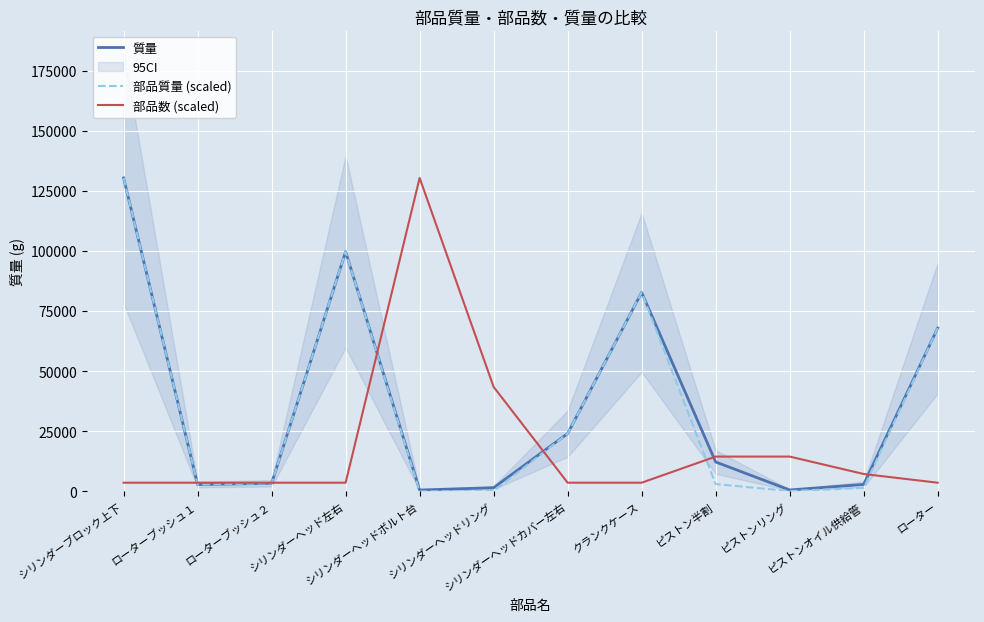

What is the value of the 質量 point at the 3rd from the left?

3375.6